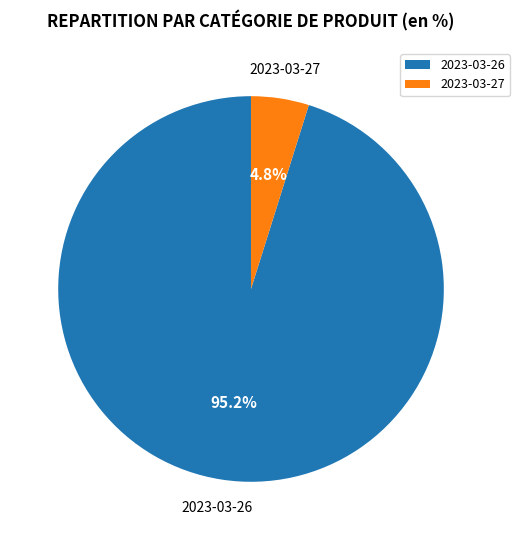

Approximately how many times larger is the value at 2023-03-27 compared to 2023-03-26?

0.1